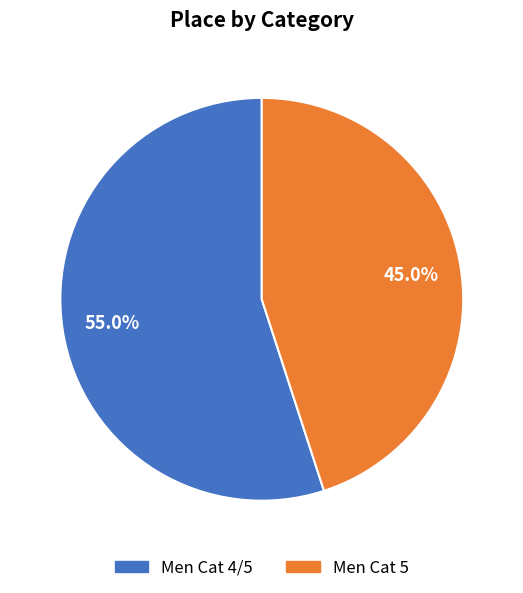

To the nearest percent, what percentage of the pie is Men Cat 4/5?

55%